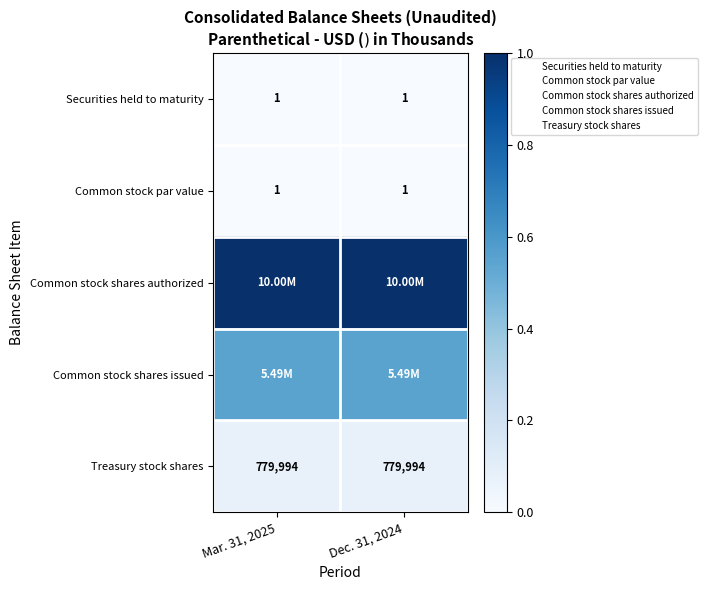

List the labels in order of Treasury stock shares value, smallest first.

Mar. 31, 2025, Dec. 31, 2024